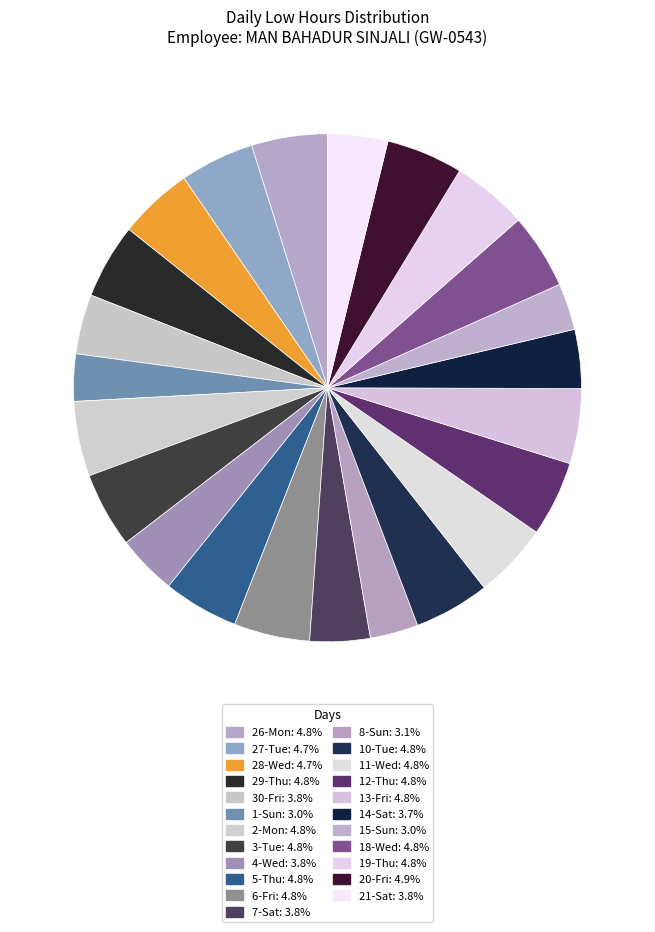

How many segments does this pie chart have?

23